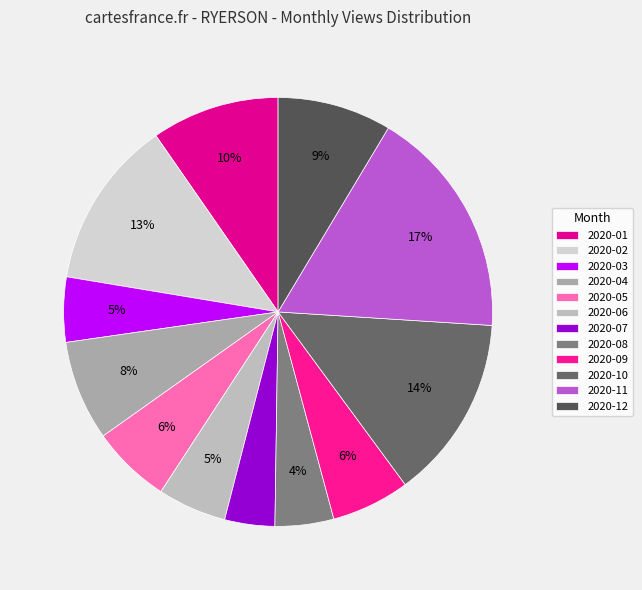

Which category has the biggest portion of the pie?

2020-11